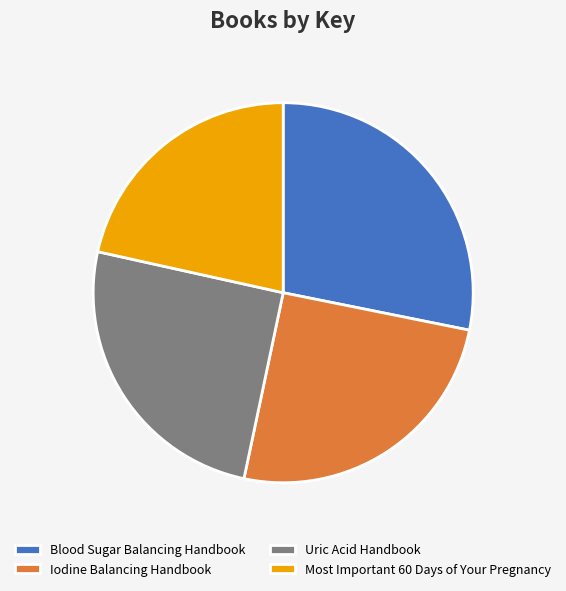

Which has a higher value, Most Important 60 Days of Your Pregnancy or Iodine Balancing Handbook?

Iodine Balancing Handbook